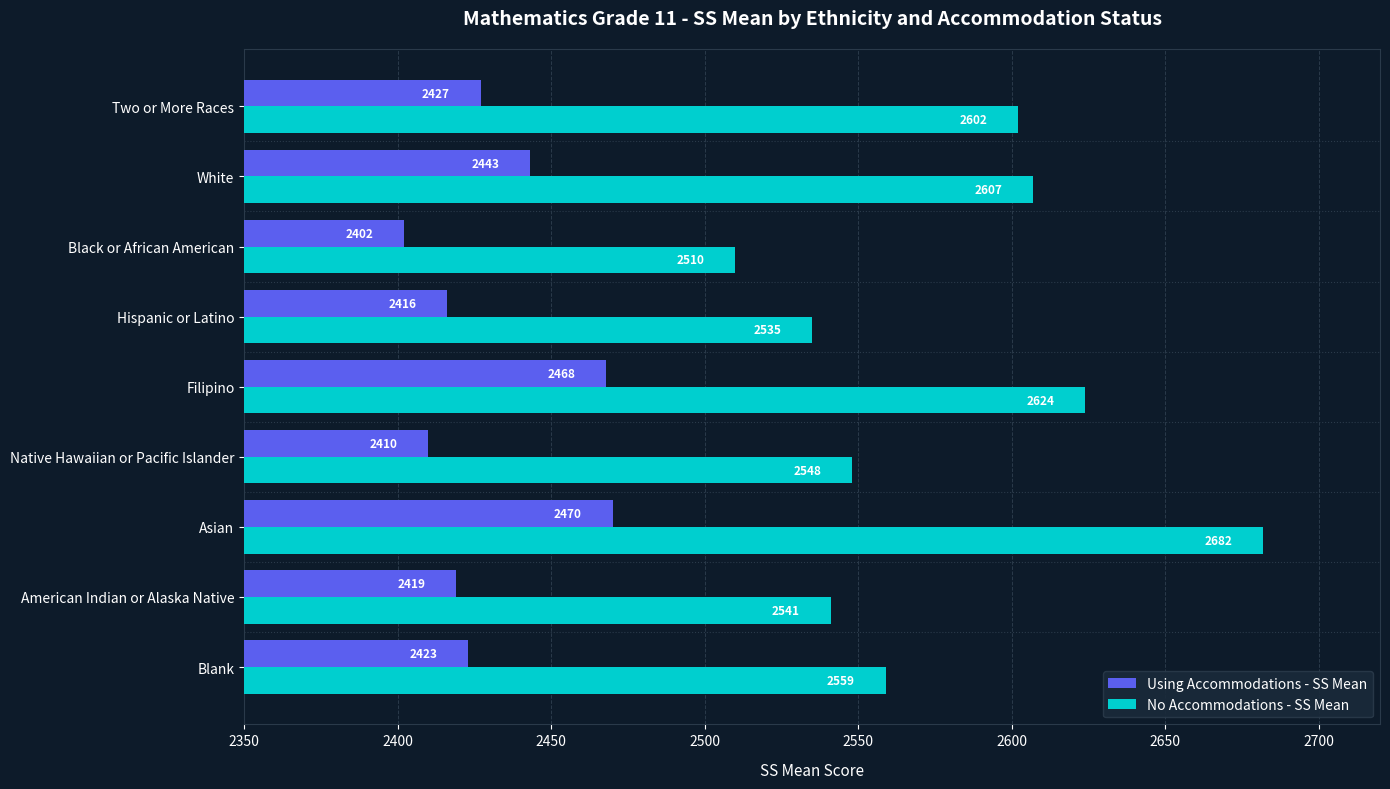

What is the sum of all No Accommodations - SS Mean values?

23208